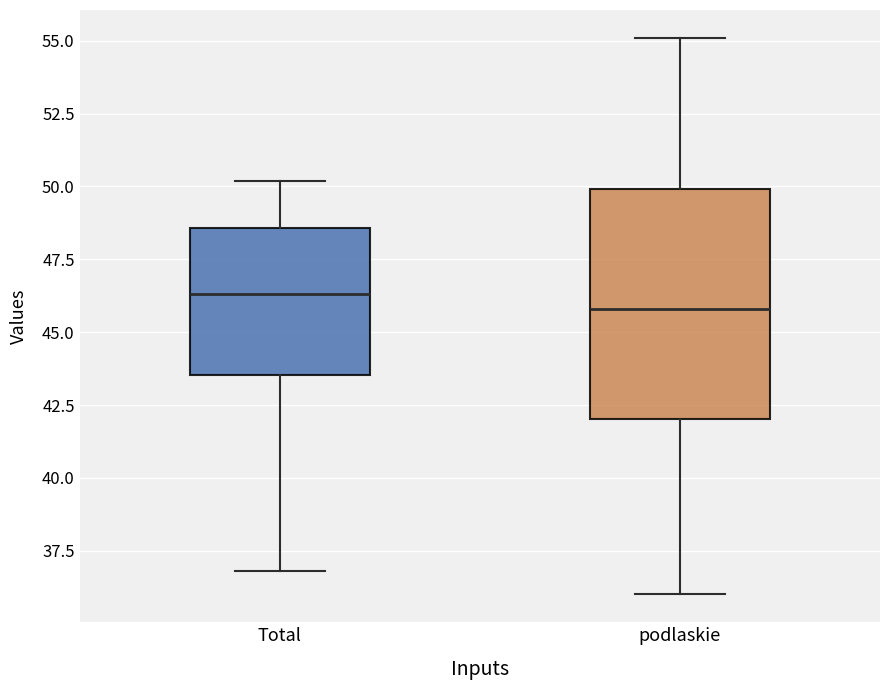

Where is the upper edge of the box for podlaskie on the y-axis? The values are not printed on the chart, so give them approximately, as read against the axis.

50.0